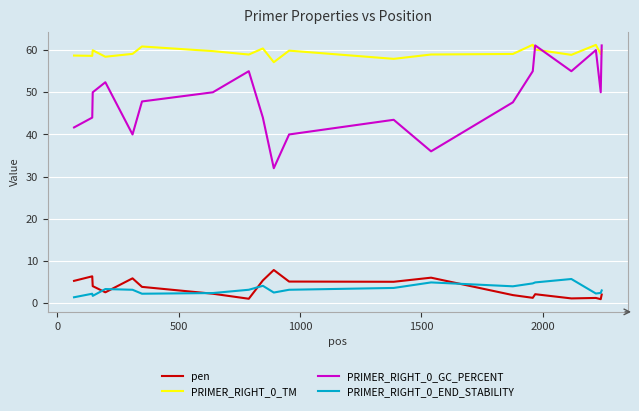

Which series has the largest total across all categories?

PRIMER_RIGHT_0_TM